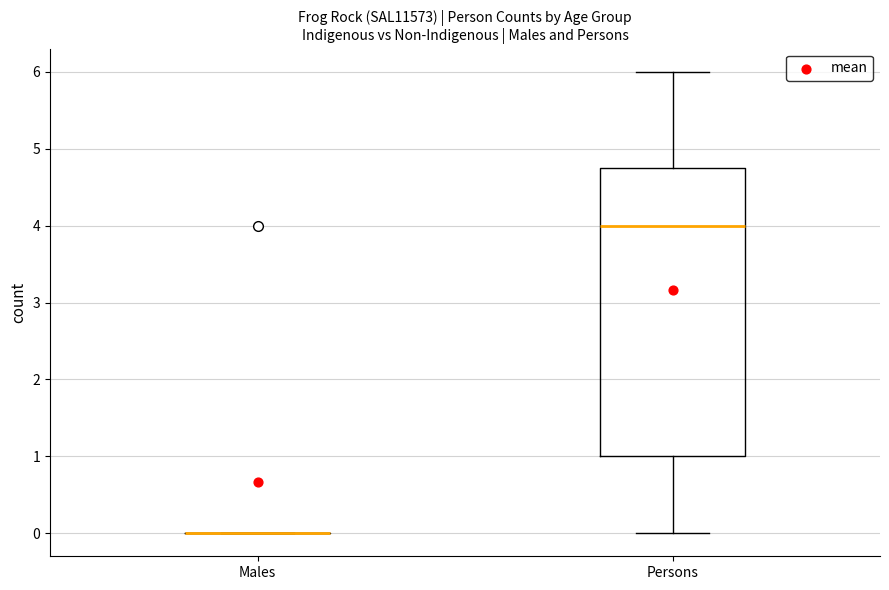

Reading left to right, transcribe this box plot: for each box, give where its median line is, the range the box spans, and where its two whiskers end, as read against the y-axis. The values are not printed on the chart, so give them approximately, as read against the axis.

Males: box collapsed to a line at 0.0, whiskers 0.0 to 0.0
Persons: median 4.0, box 1.0 to 4.8, whiskers 0.0 to 6.0